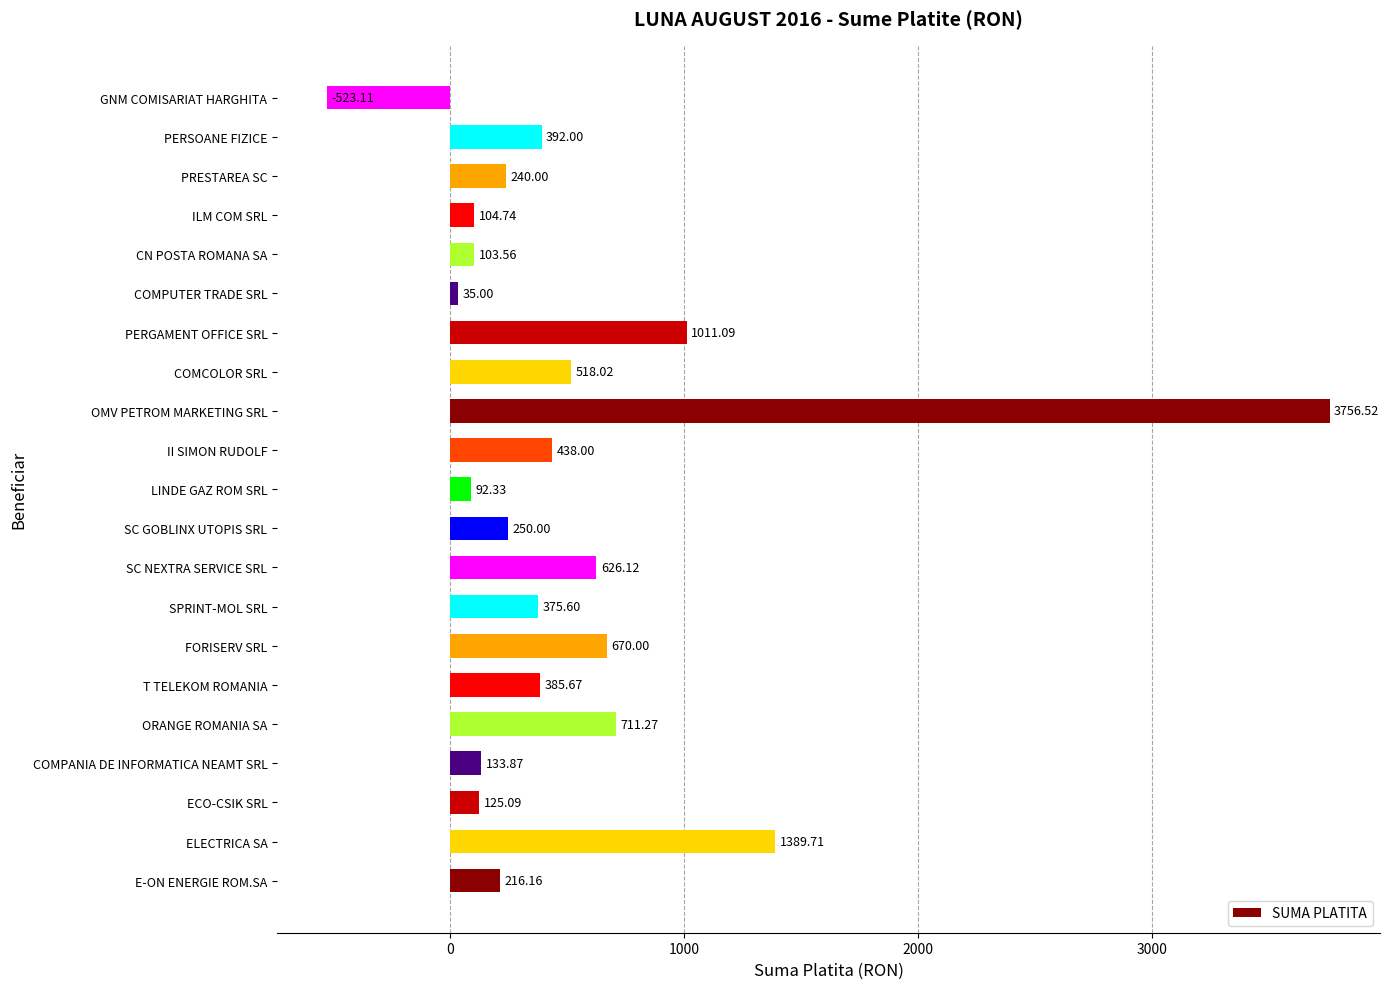

What is the maximum value shown in the chart?

3756.5